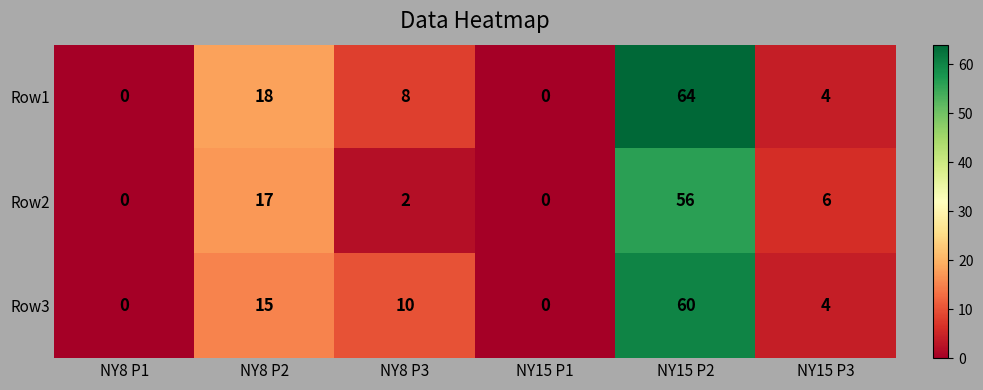

Which series has the largest total across all categories?

Row1